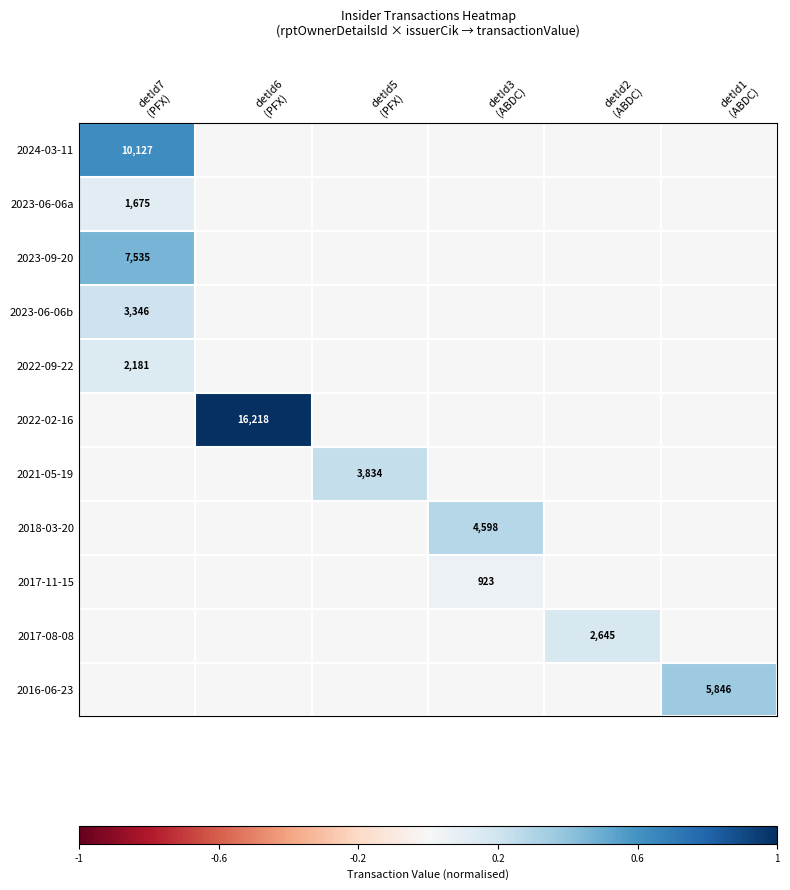

Which series has the largest total across all categories?

2022-02-16